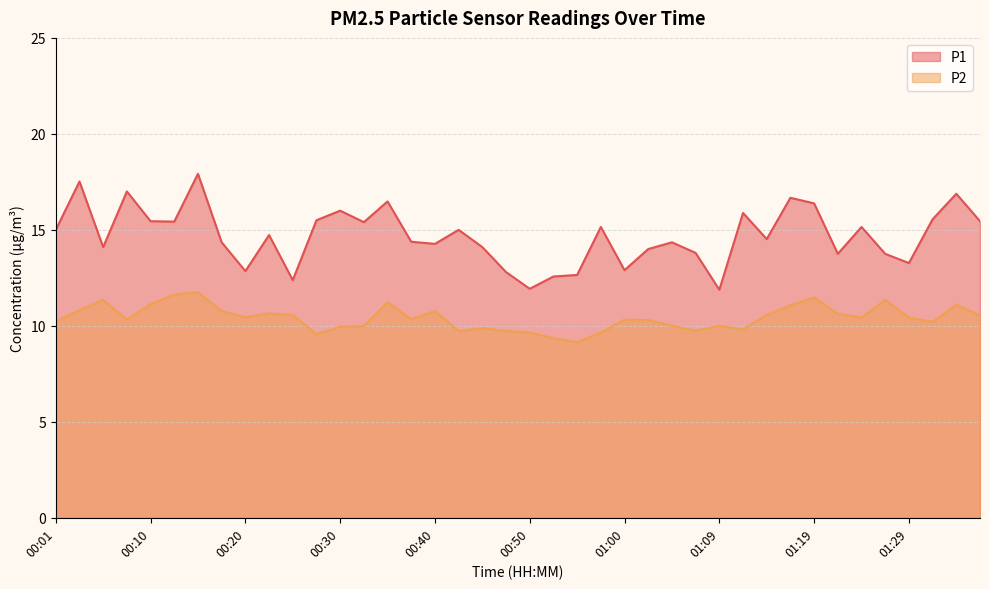

True or false: P2 and P1 cross at least once.

False